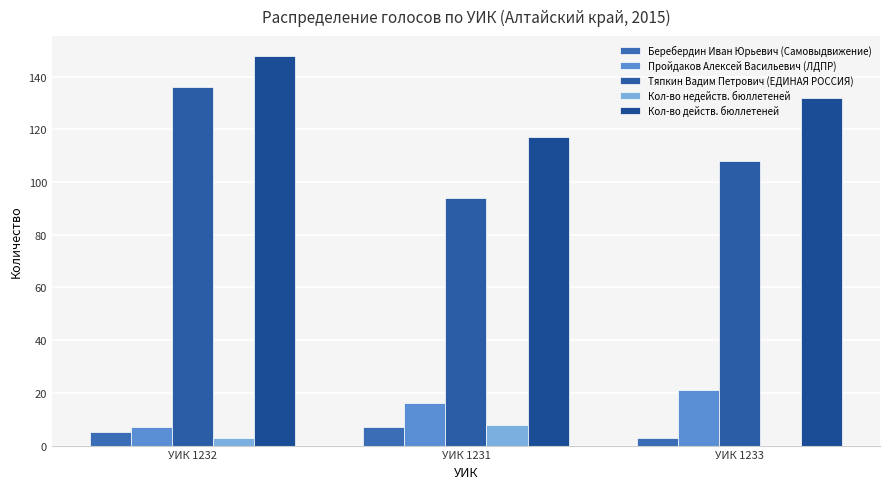

How many groups of bars are there?

3